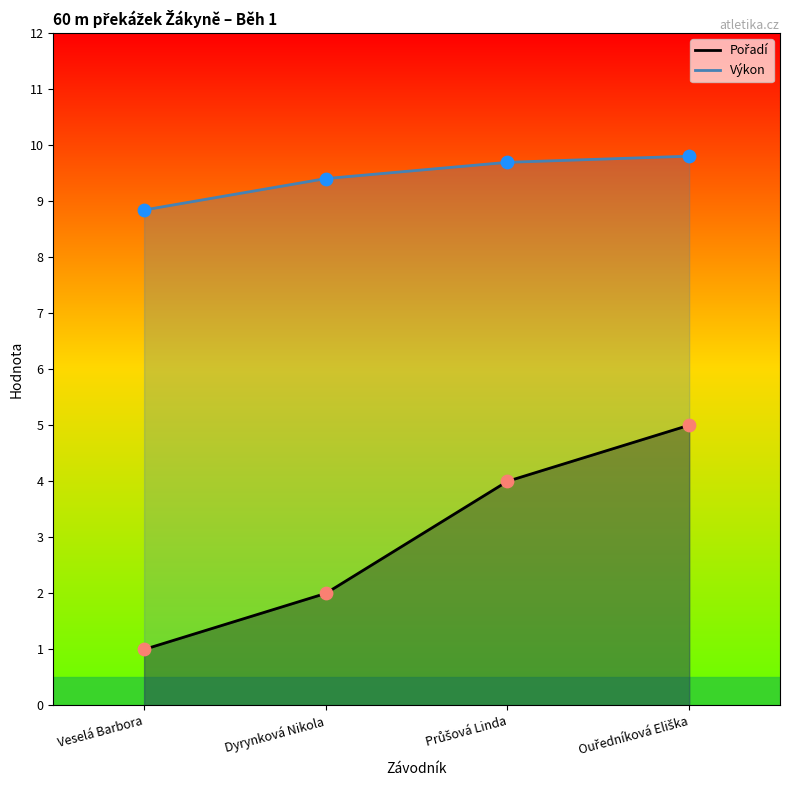

Which series has the largest total across all categories?

Výkon